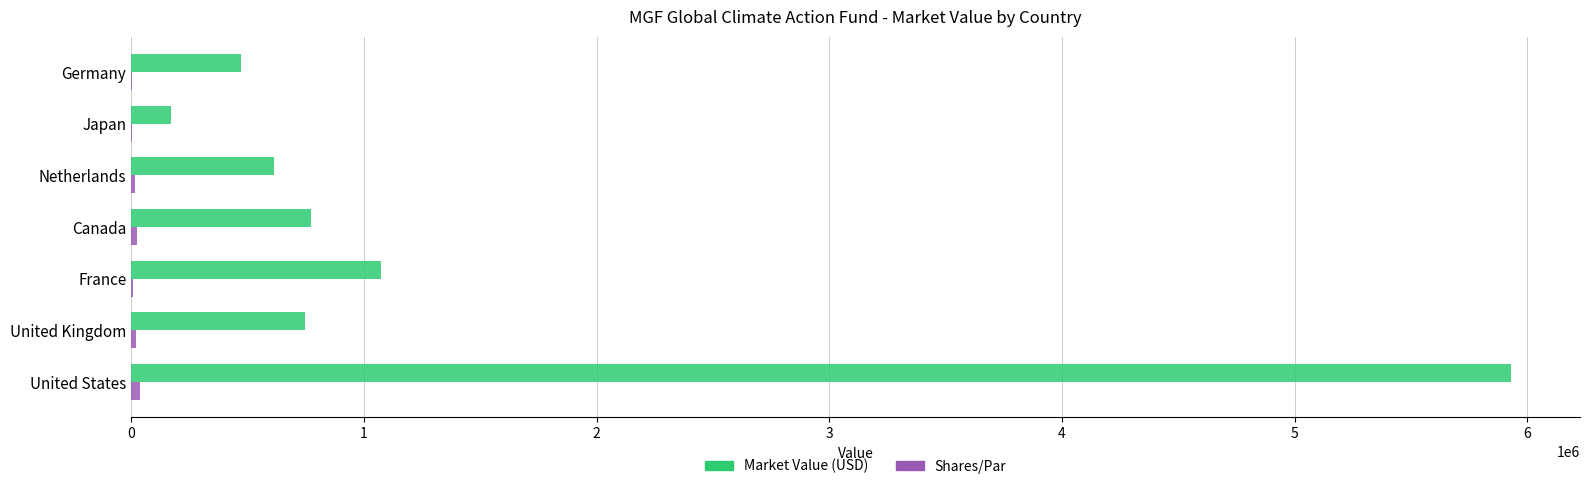

The value of Market Value (USD) at Canada is 1205433.2. True or false?

False